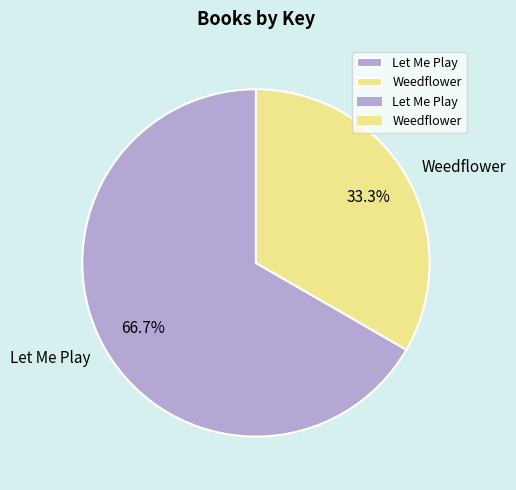

Combined, what portion of the pie is Weedflower and Let Me Play?

100.0%